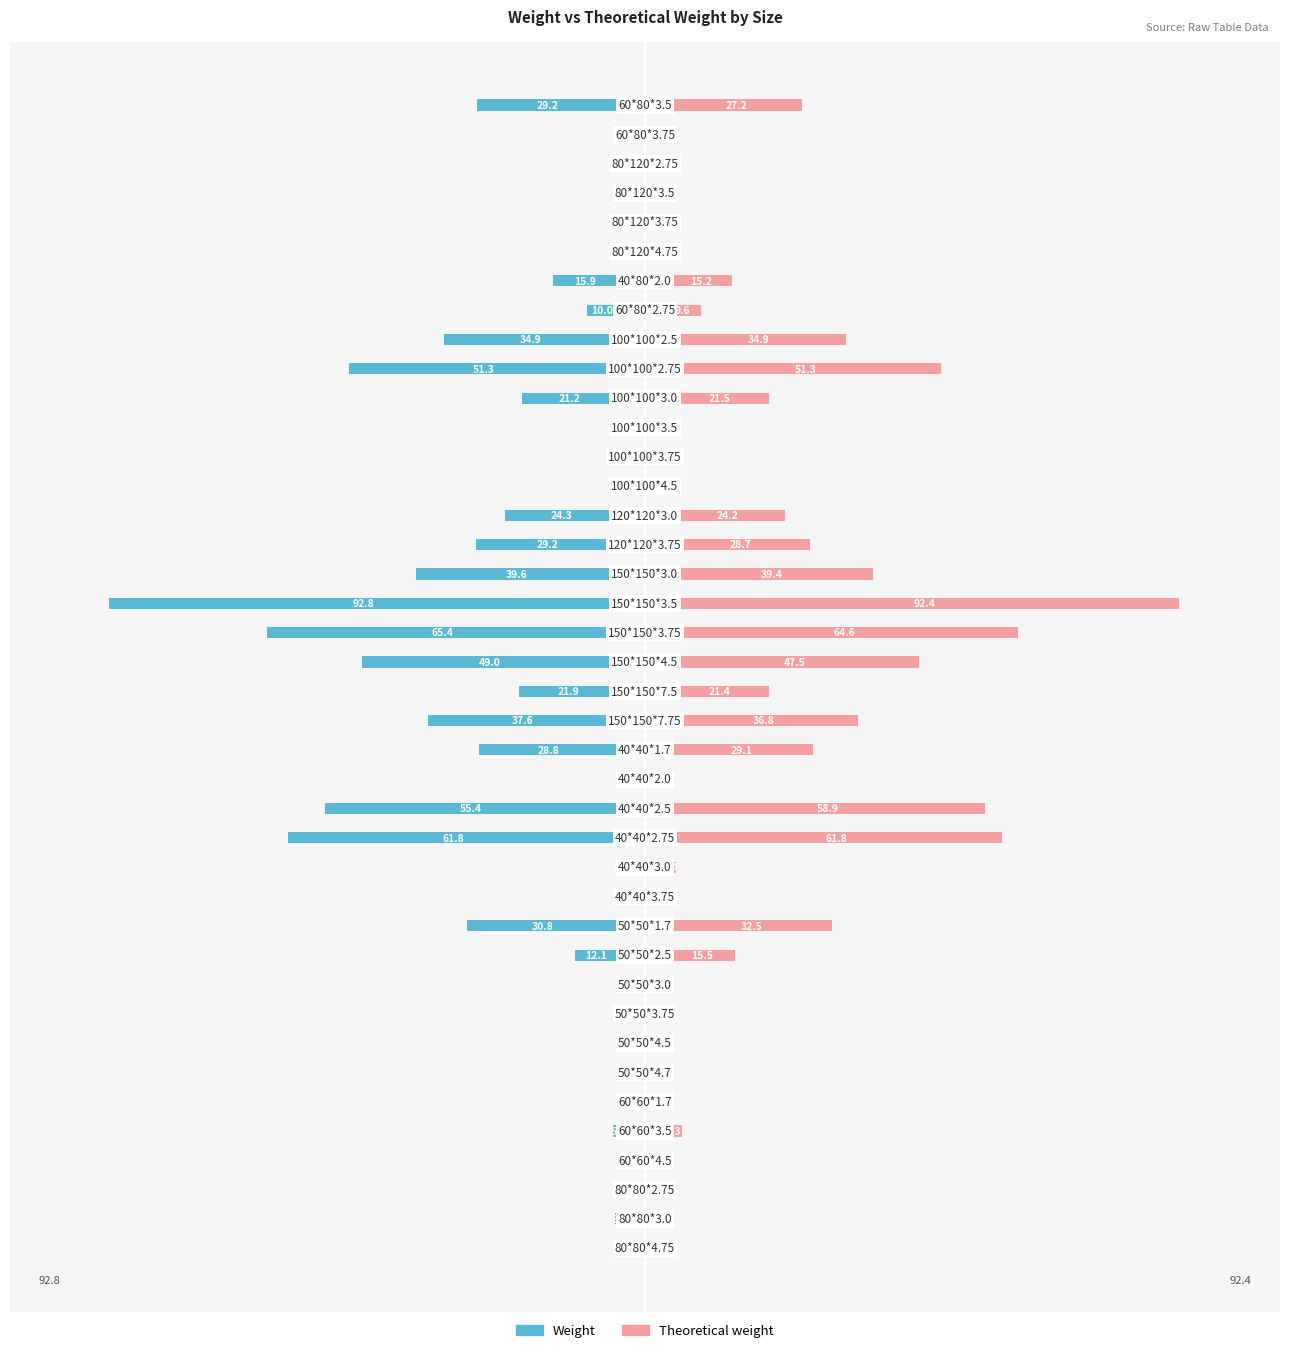

What is the difference between the second highest and second lowest values in the Theoretical weight series?

64.1